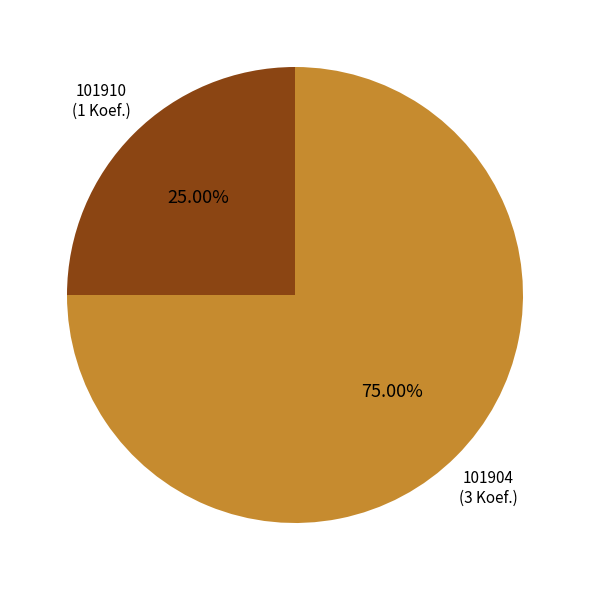

Is there a majority slice in this chart?

Yes